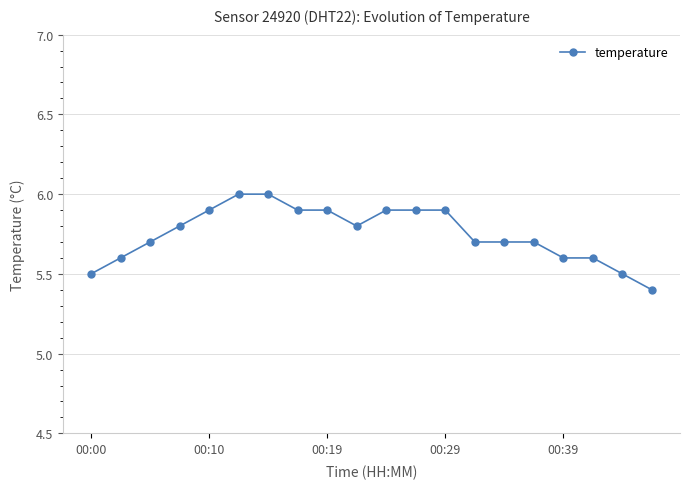

What is the average value?

5.8